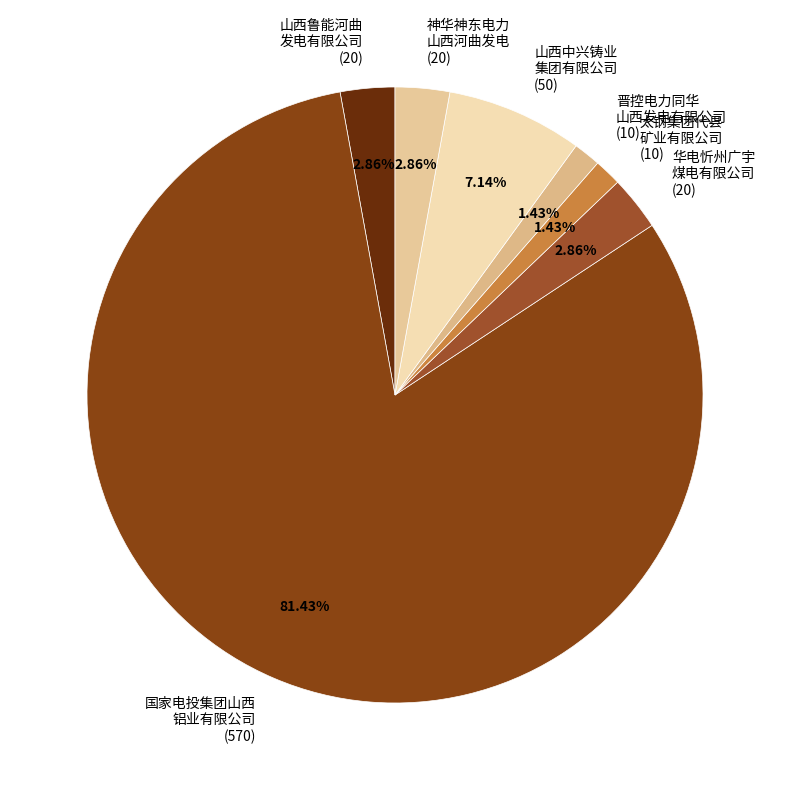

Does 山西鲁能河曲 发电有限公司 (20) account for over 50% of the chart?

No